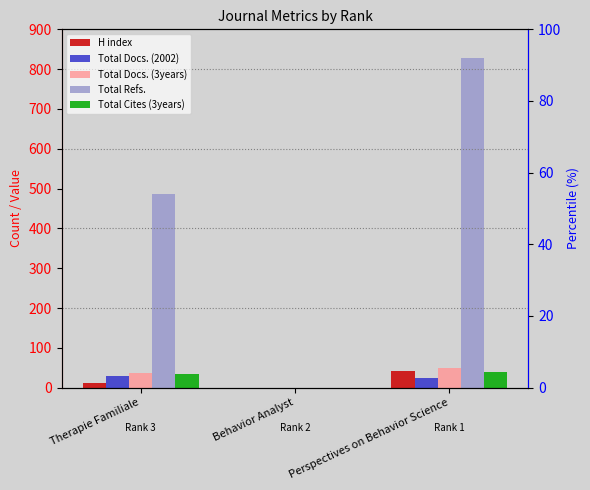

What is the difference between the Total Refs. values at Perspectives on Behavior Science and Behavior Analyst?

829